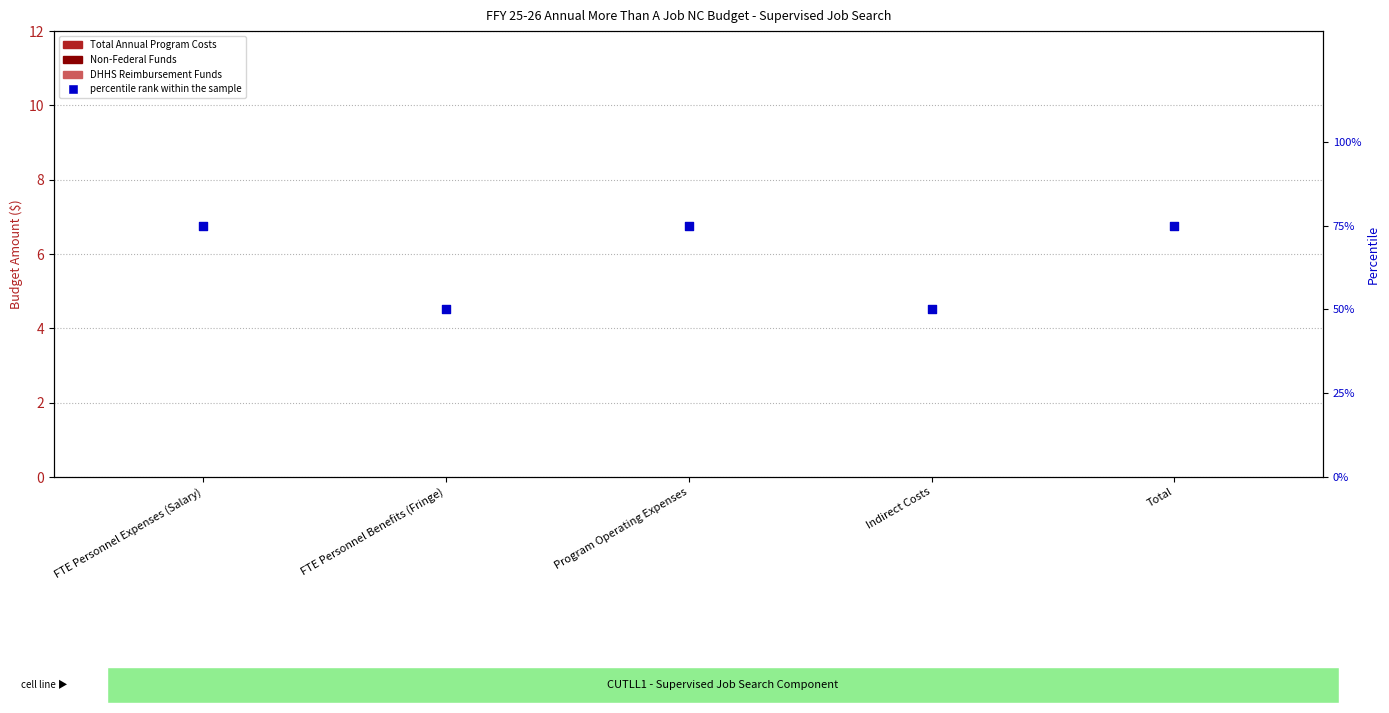

Which series has the largest Y range (max minus min)?

percentile rank within the sample